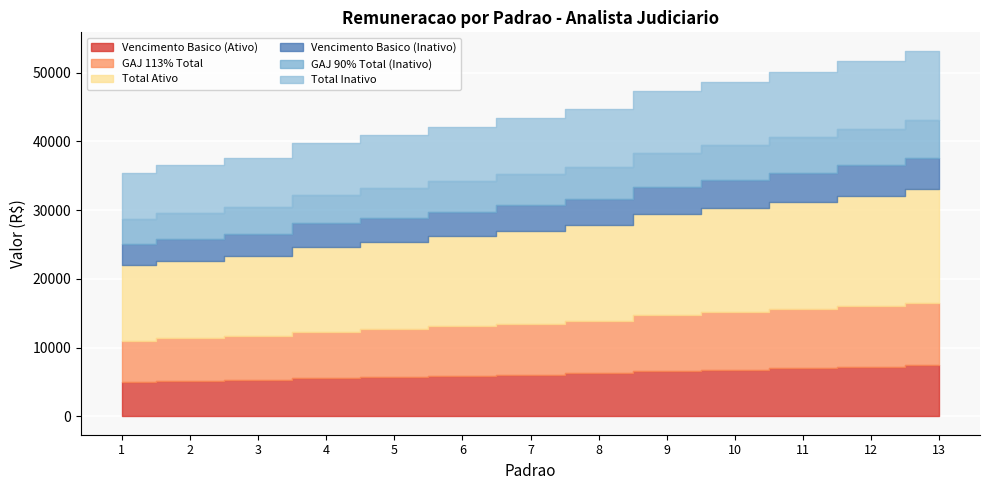

Which series changed the most between 1 and 7?

Total Ativo